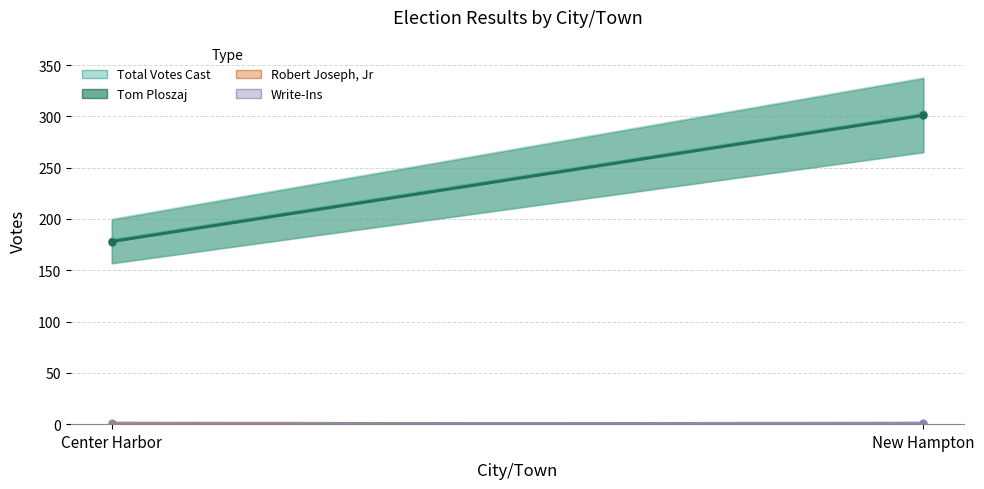

What is the label of the 1st point from the right?

New Hampton